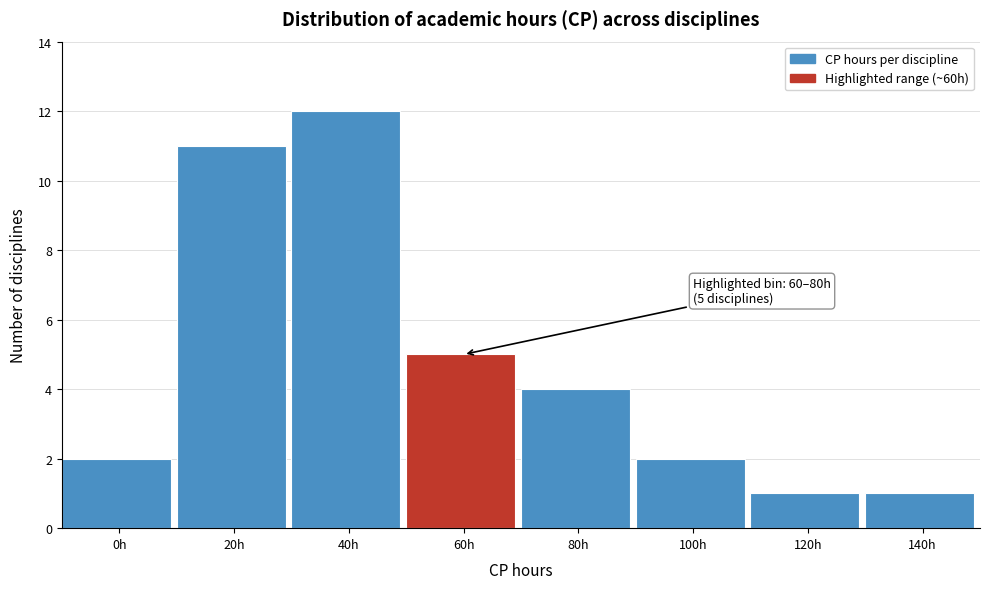

Reading right to left, list all the values displayed in this chart.

140h=1	120h=1	100h=2	80h=4	60h=5	40h=12	20h=11	0h=2